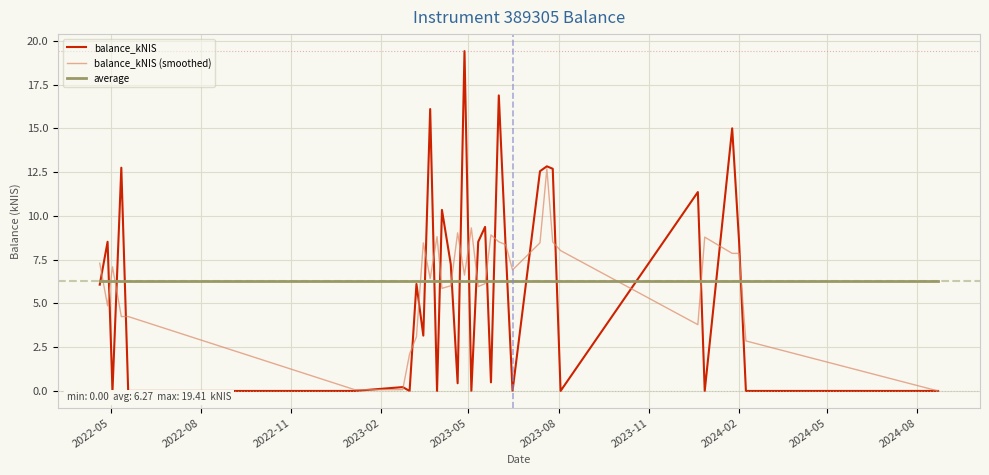

What is the greatest value displayed?

19.4